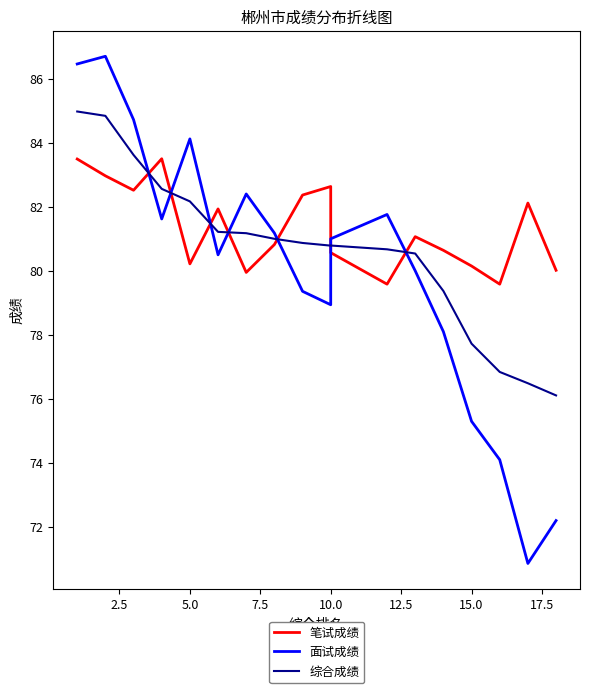

The value of 笔试成绩 at 15.0 is 80.0. True or false?

True